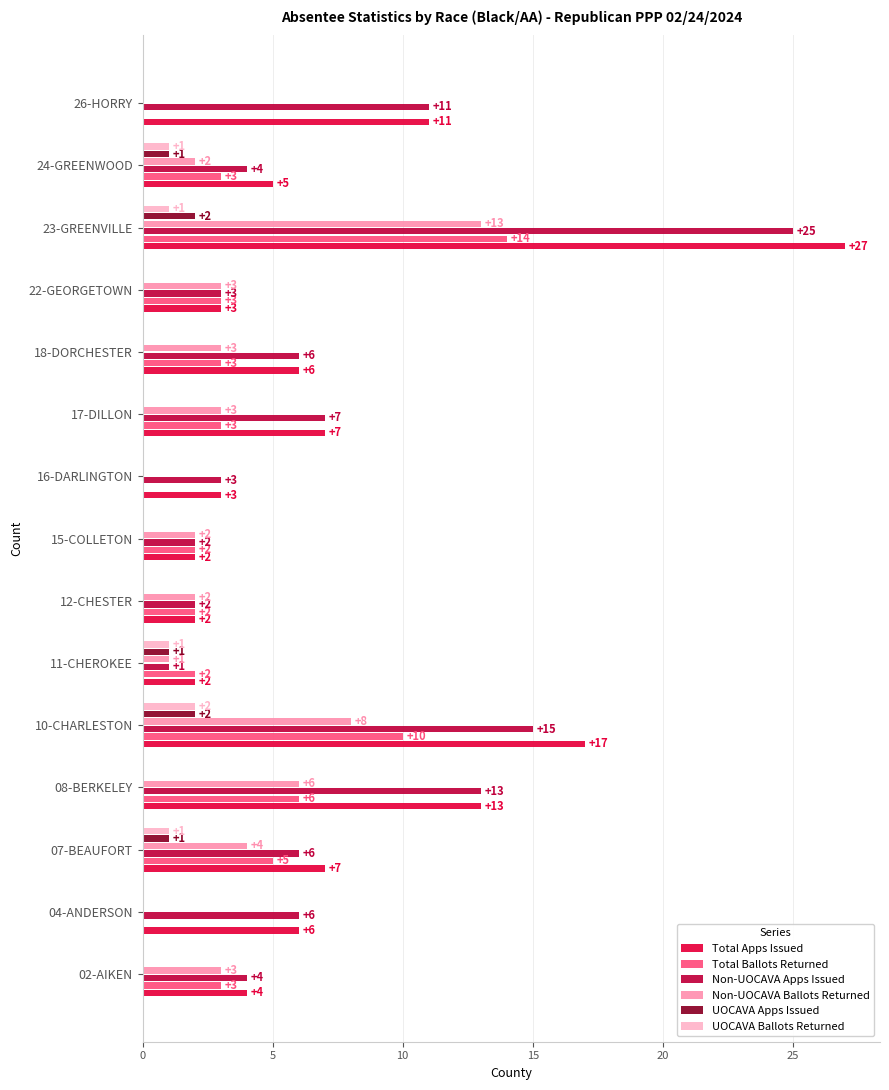

The Total Apps Issued series shows 11 at 26-HORRY. True or false?

True